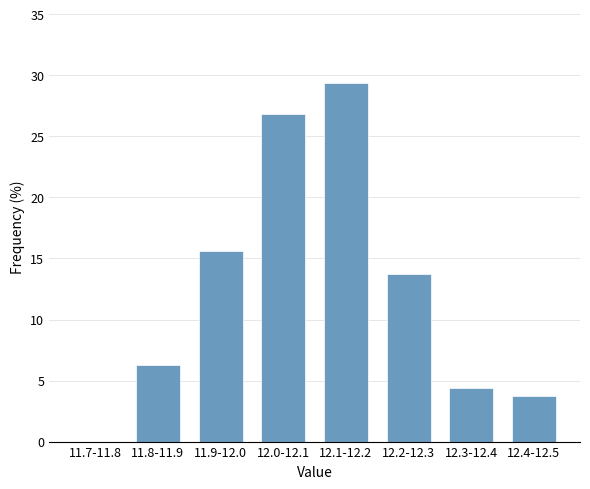

Where does the data first go above 13?

11.9-12.0